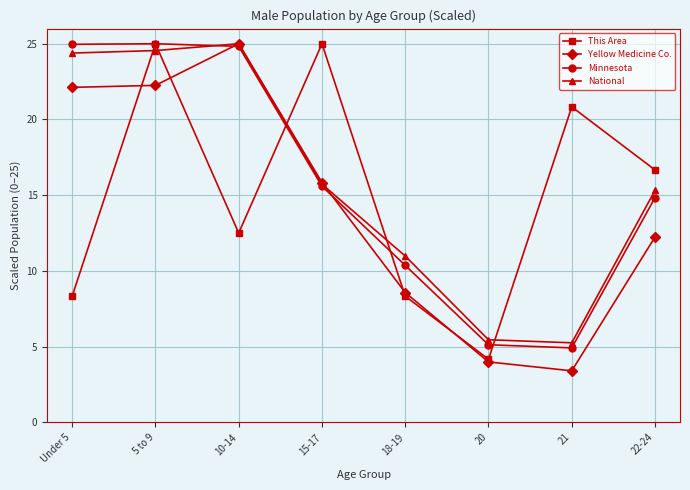

Reading left to right, list all the values displayed in this chart.

This Area: 8.3	25.0	12.5	25.0	8.3	4.2	20.8	16.7
Yellow Medicine Co.: 22.1	22.3	25.0	15.8	8.6	4.0	3.4	12.2
Minnesota: 25.0	25.0	24.8	15.6	10.4	5.1	4.9	14.8
National: 24.4	24.6	25.0	15.7	11.0	5.5	5.3	15.3